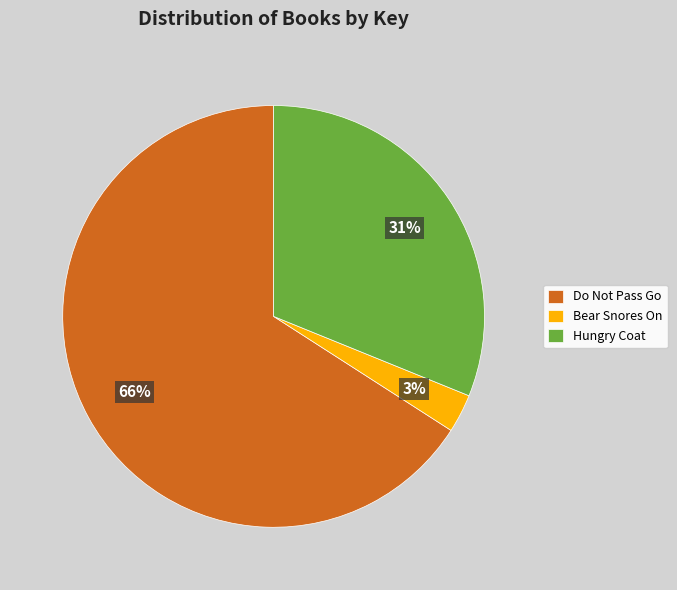

Which slice represents more than half of the pie?

Do Not Pass Go